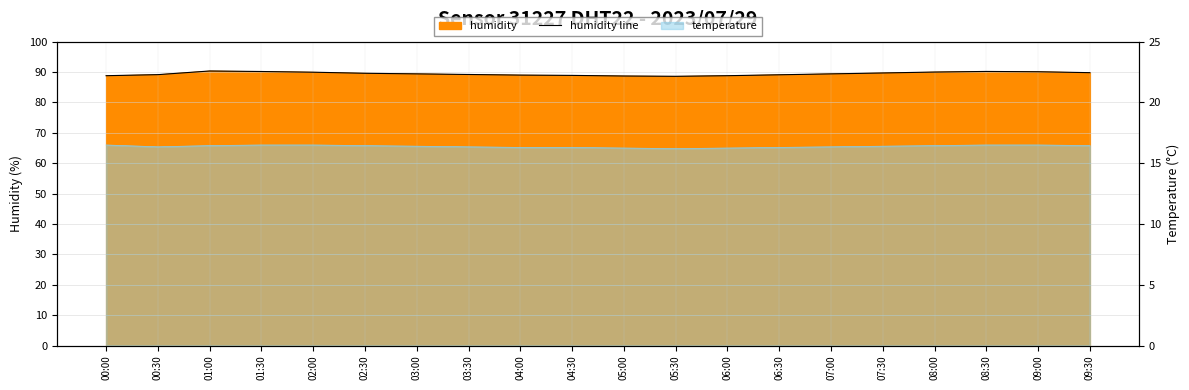

The chart shows a value of 90.0 at 02:00. True or false?

True